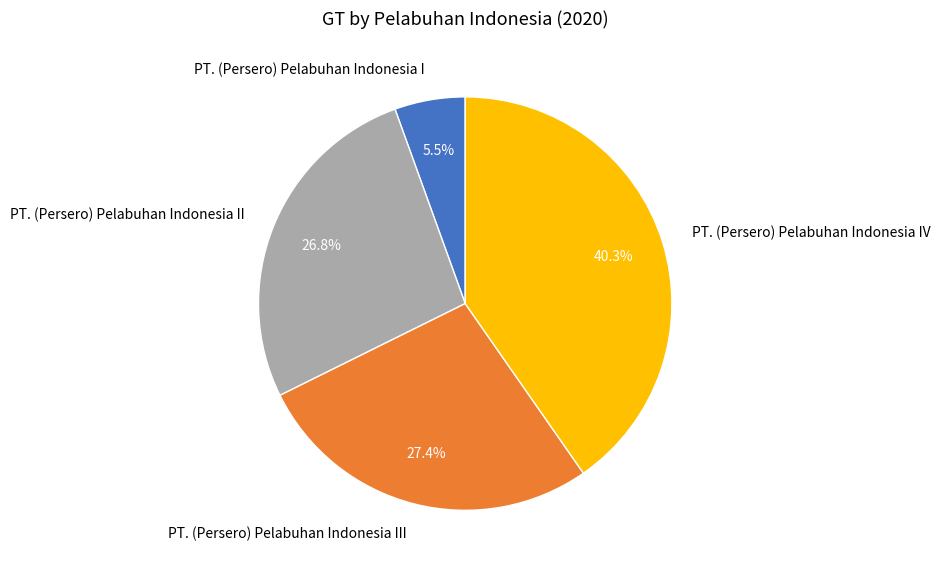

What is the largest slice in the pie chart?

PT. (Persero) Pelabuhan Indonesia IV